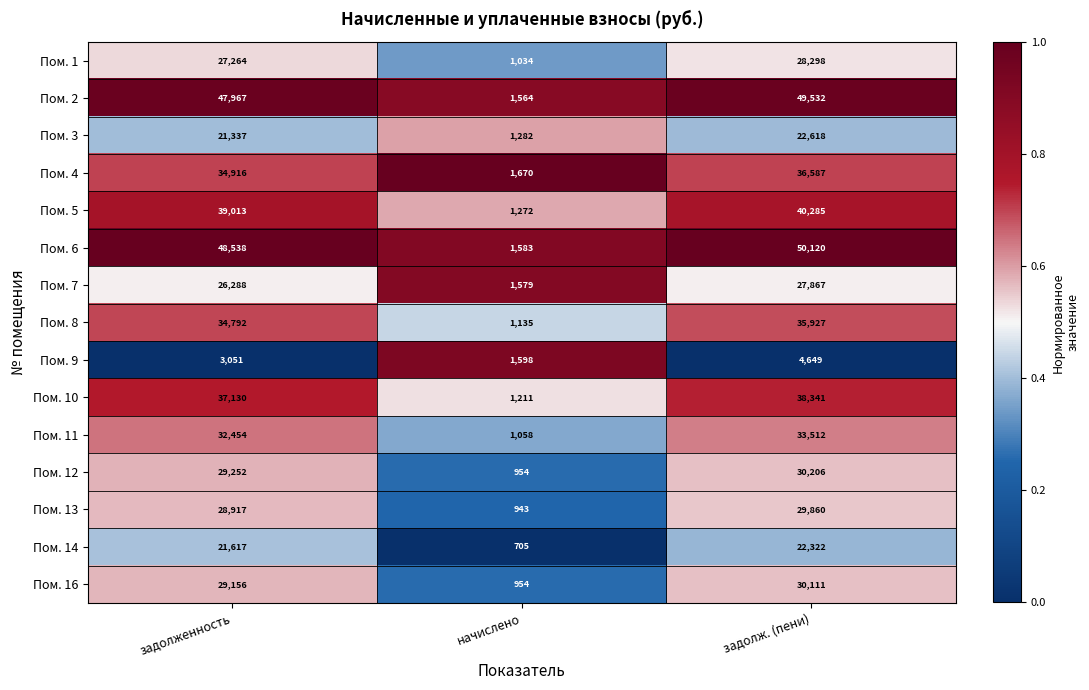

What is the difference between the maximum and minimum values in the Пом. 16 series?

29157